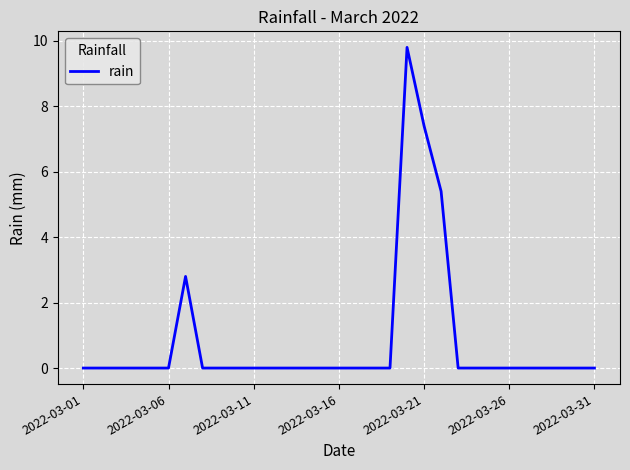

What is the greatest value displayed?

9.8